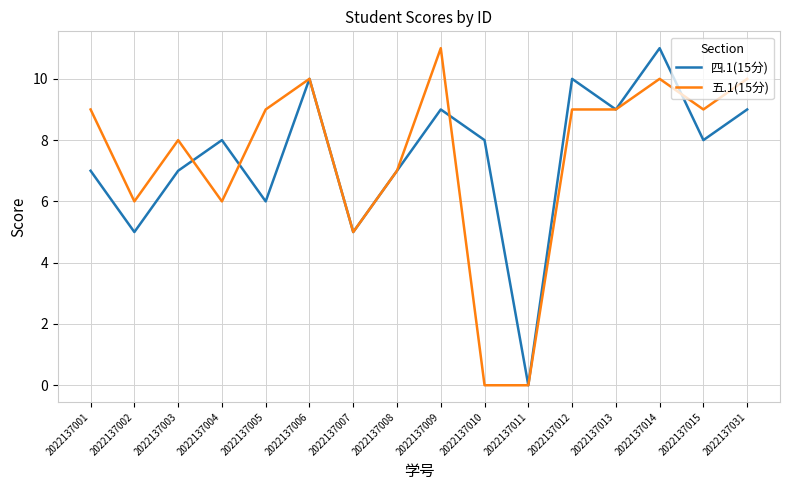

The value of 四.1(15分) at 2022137012 is 10. True or false?

True